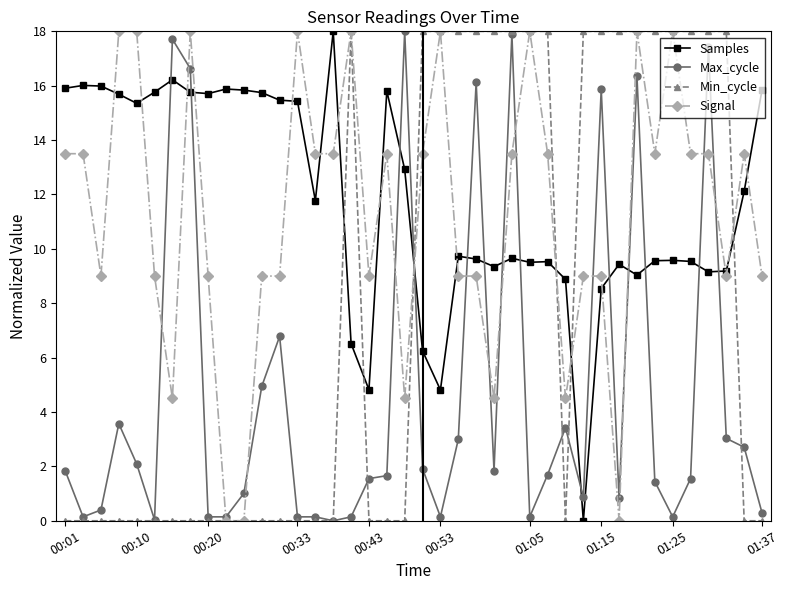

At how many categories does at least one series exceed 4?

40